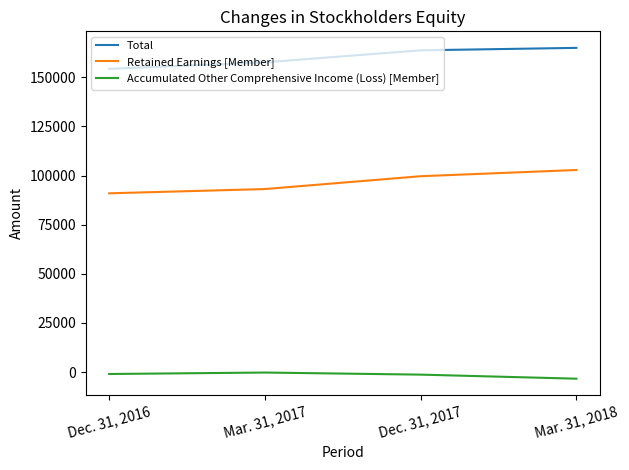

At which label is Total closest to 159638?

Mar. 31, 2017